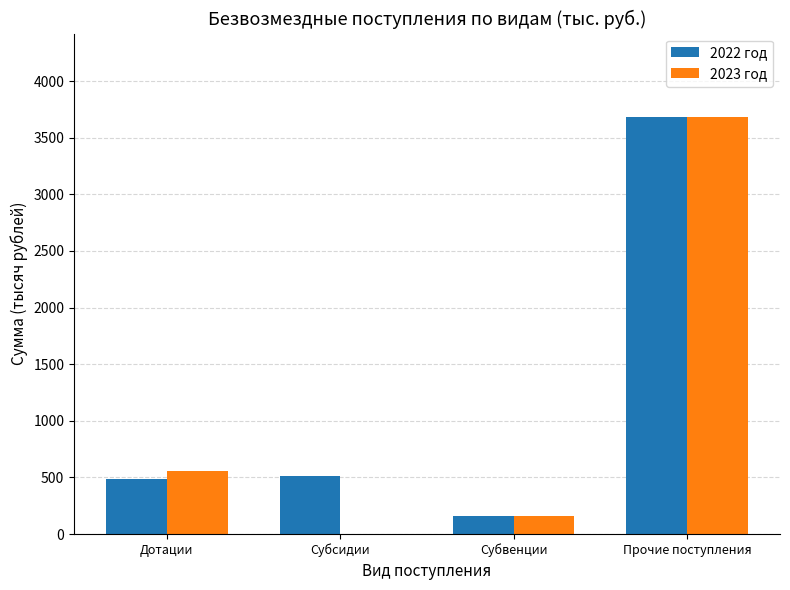

What is the spread (max minus min) of values at Дотации?

64.8